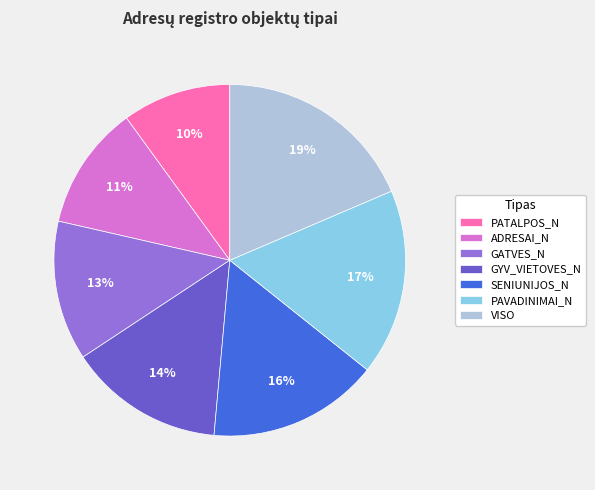

Is the sum of GATVES_N and PAVADINIMAI_N greater than half?

No